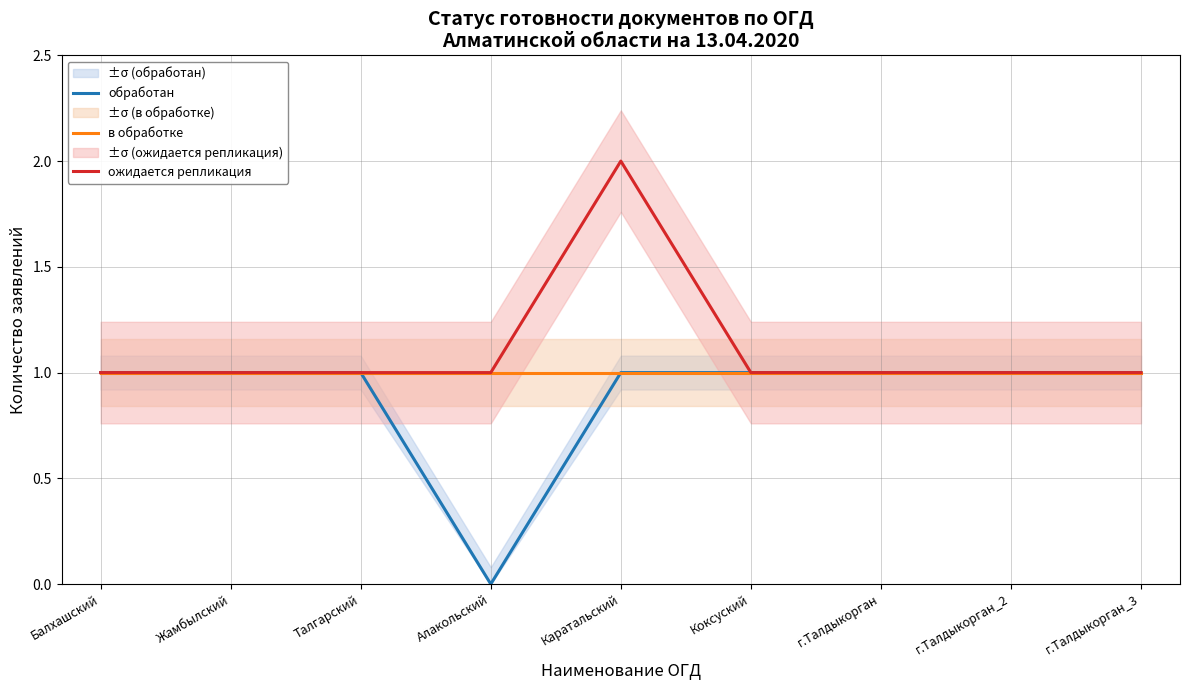

Reading left to right, transcribe all the data shown in this chart.

обработан: 1	1	1	0	1	1	1	1	1
в обработке: 1	1	1	1	1	1	1	1	1
ожидается репликация: 1	1	1	1	2	1	1	1	1